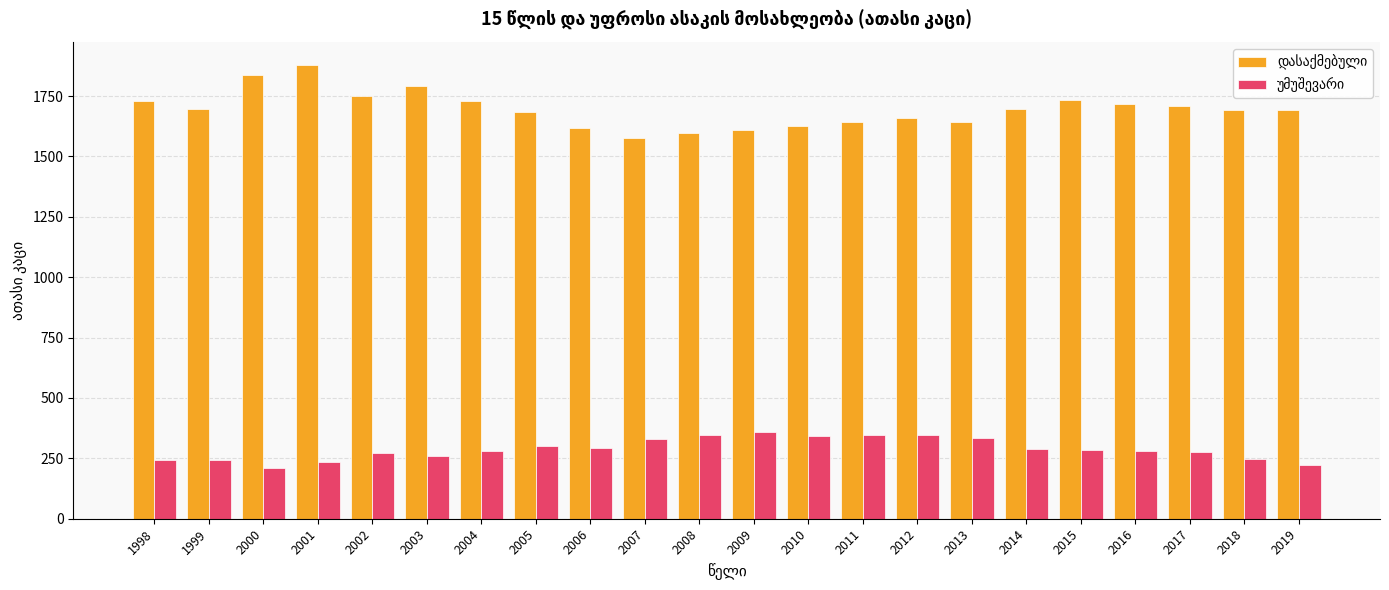

What is the total value across all series at 2011?

1988.2